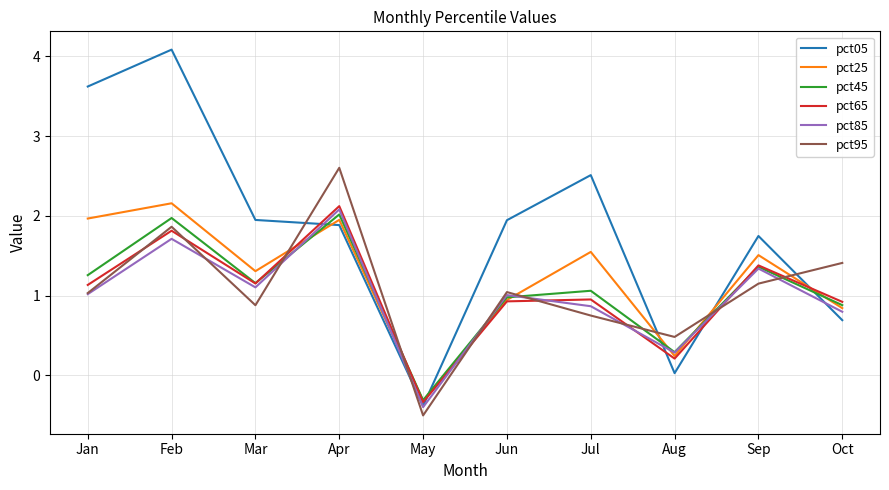

Which series ends up on top after the final intersection of pct95 and pct45?

pct95